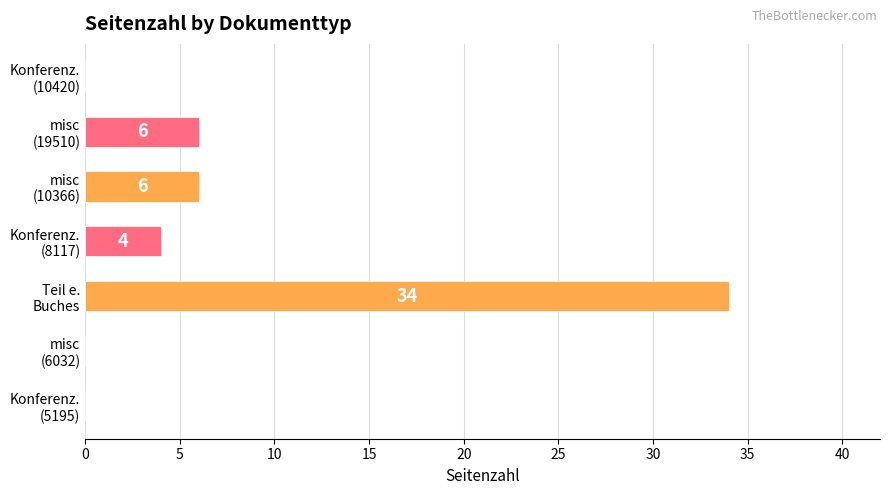

What is the sum of all values?

50